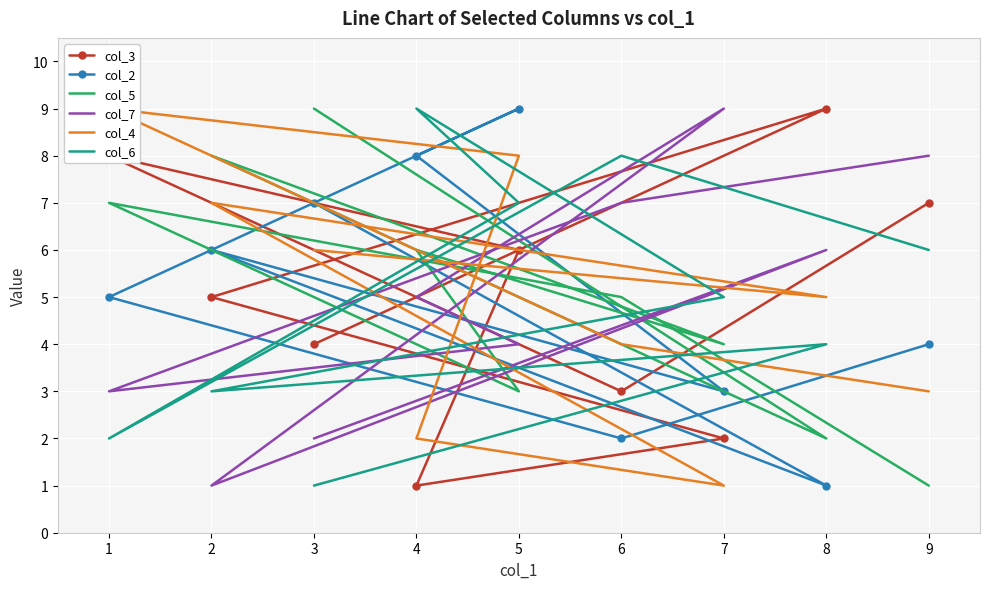

Count the number of categories in the chart.

9